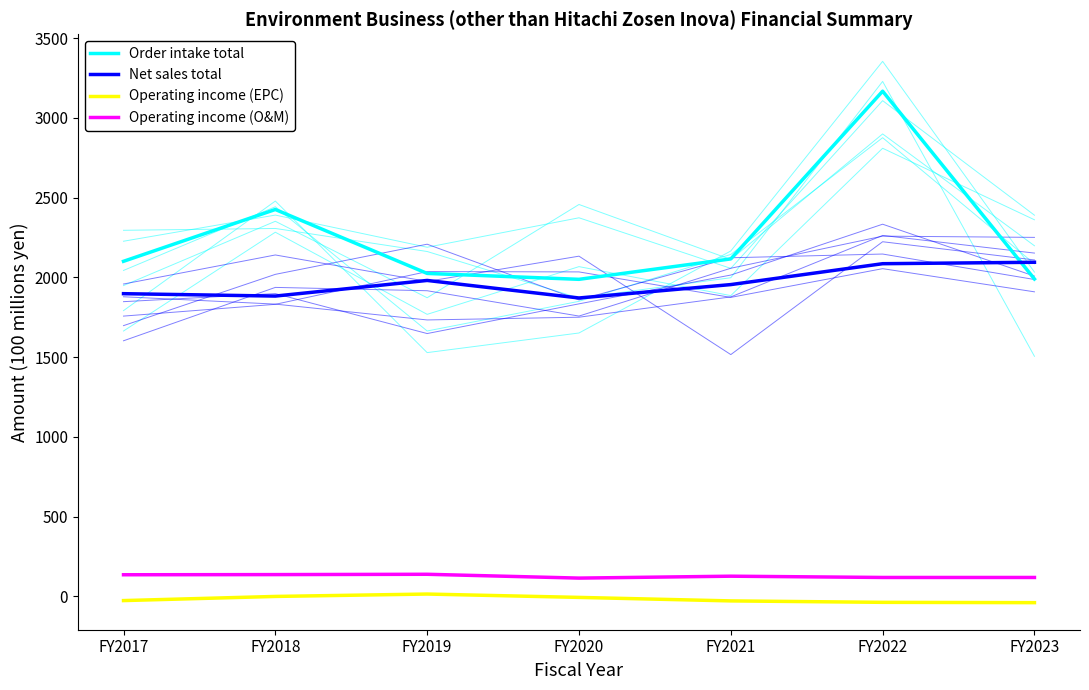

Reading left to right, transcribe all the data shown in this chart.

Order intake total: FY2017=2101	FY2018=2426	FY2019=2025	FY2020=1988	FY2021=2116	FY2022=3168	FY2023=1990
Net sales total: FY2017=1898	FY2018=1883	FY2019=1981	FY2020=1871	FY2021=1955	FY2022=2086	FY2023=2095
Operating income (EPC): FY2017=-27	FY2018=-1	FY2019=14	FY2020=-7	FY2021=-29	FY2022=-38	FY2023=-40
Operating income (O&M): FY2017=135	FY2018=136	FY2019=138	FY2020=114	FY2021=126	FY2022=118	FY2023=118